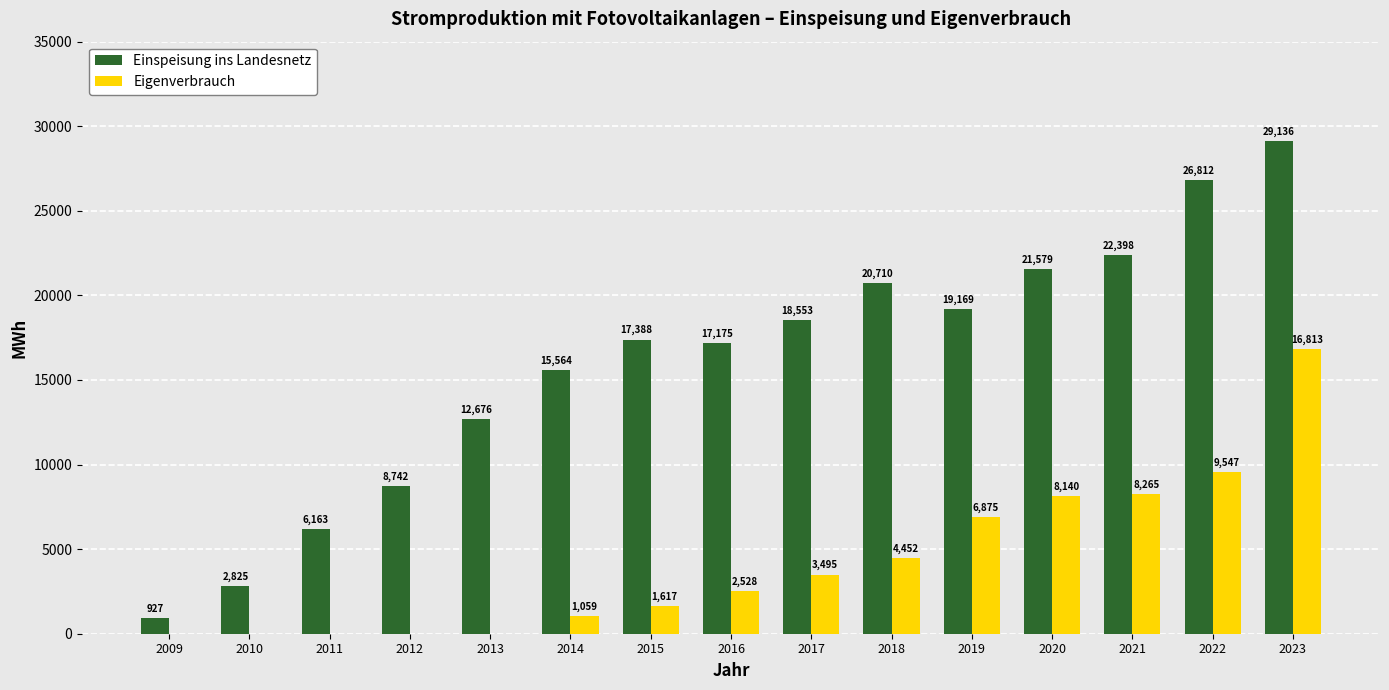

Where is Einspeisung ins Landesnetz nearest to the value 15031?

2014